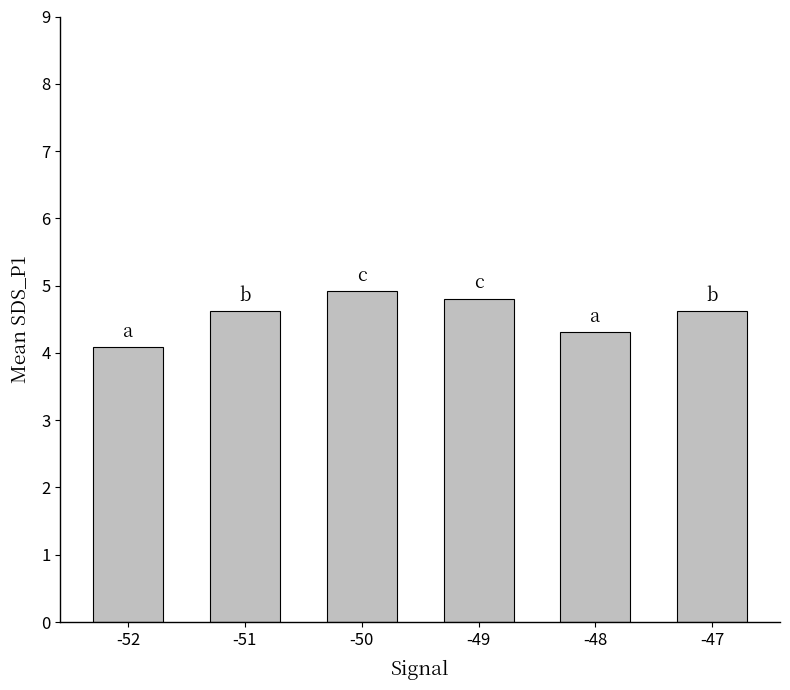

Are the bars grouped side by side (vs. stacked)?

No